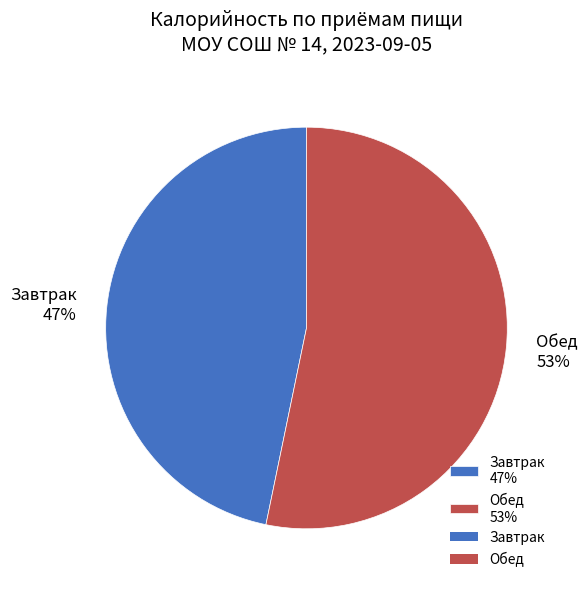

The Обед slice represents 53% of the pie. True or false?

True